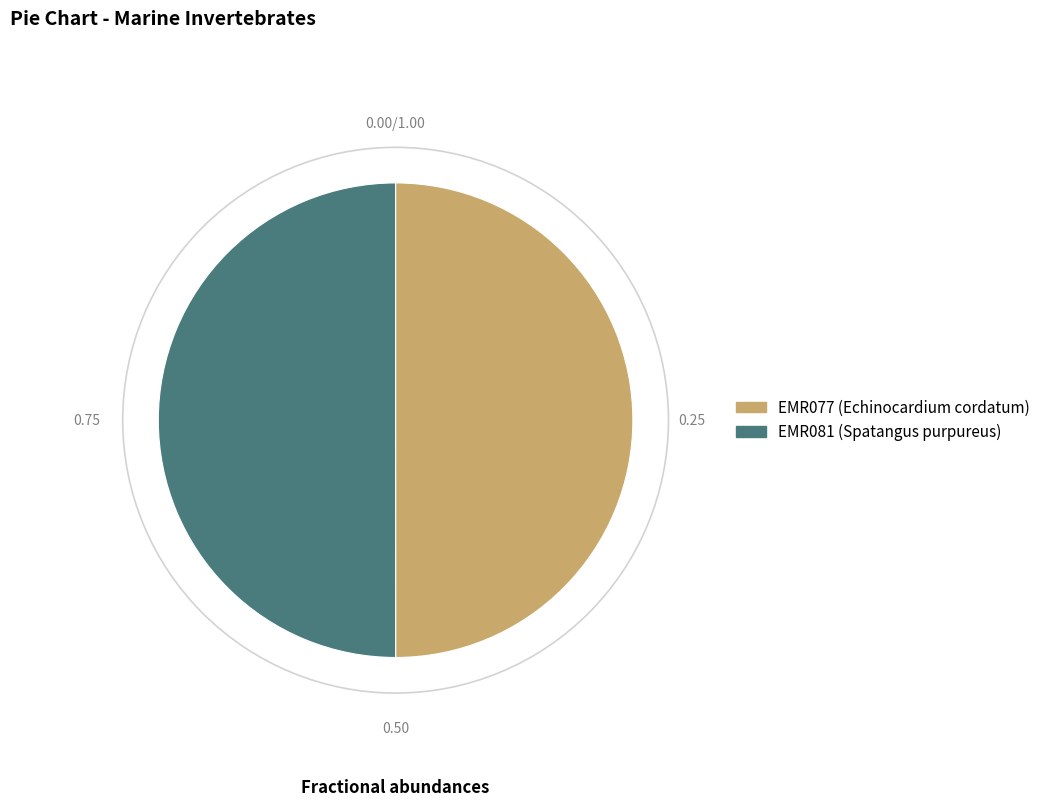

Do EMR077 and EMR081 together represent more than half of the pie?

Yes